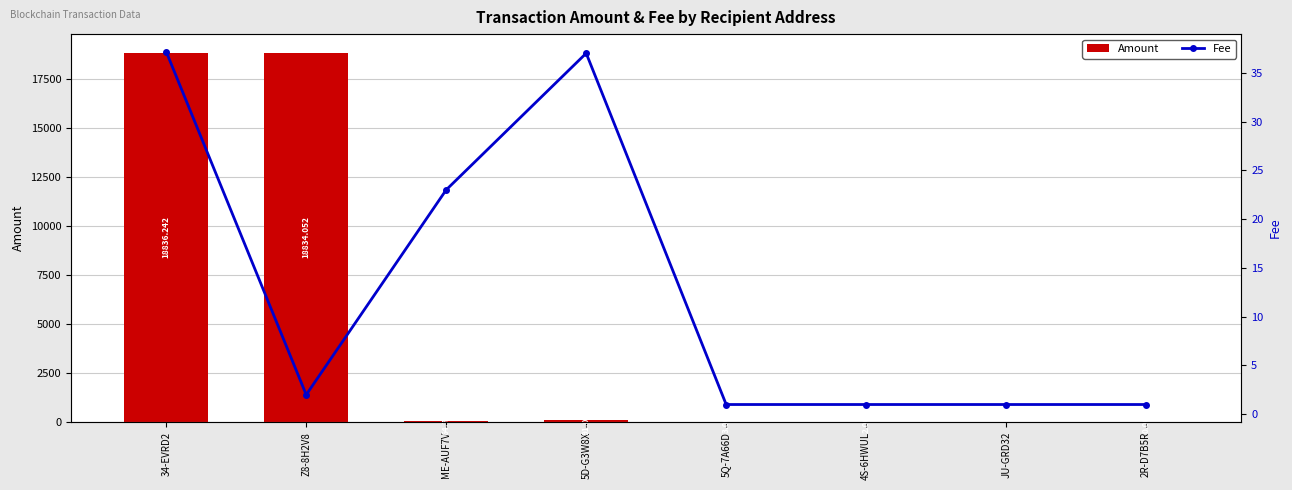

At which category is the sum across all series the highest?

34-EVRD2